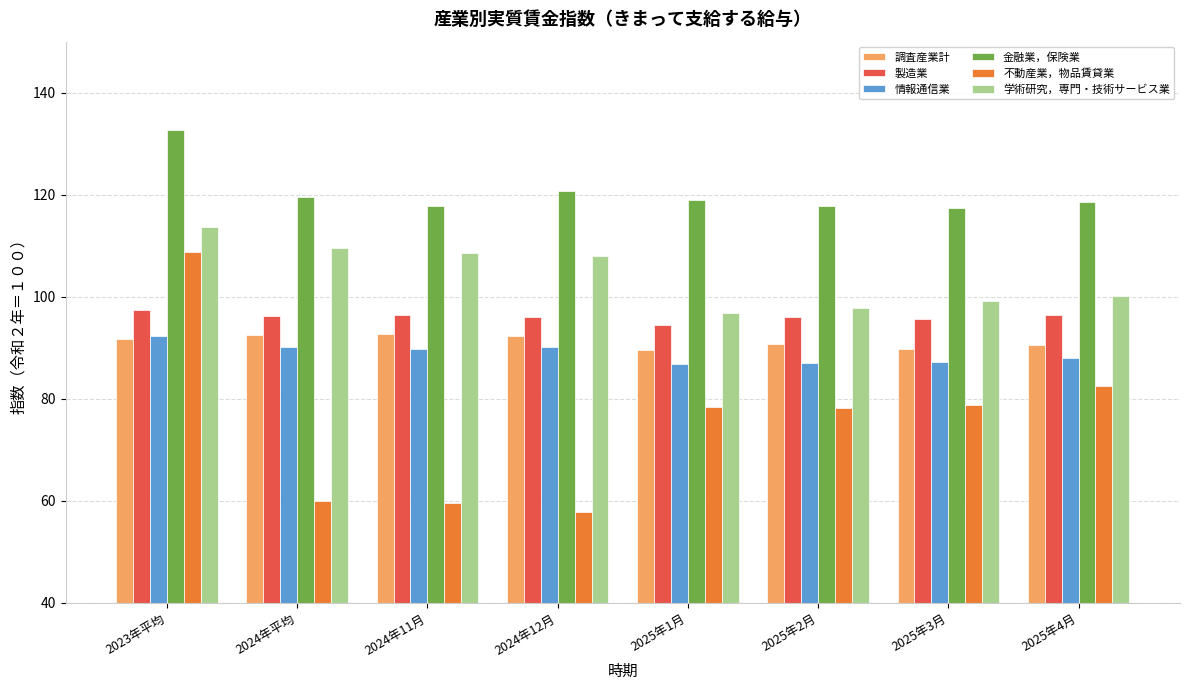

What are all the series names shown in the legend?

調査産業計, 製造業, 情報通信業, 金融業，保険業, 不動産業，物品賃貸業, 学術研究，専門・技術サービス業